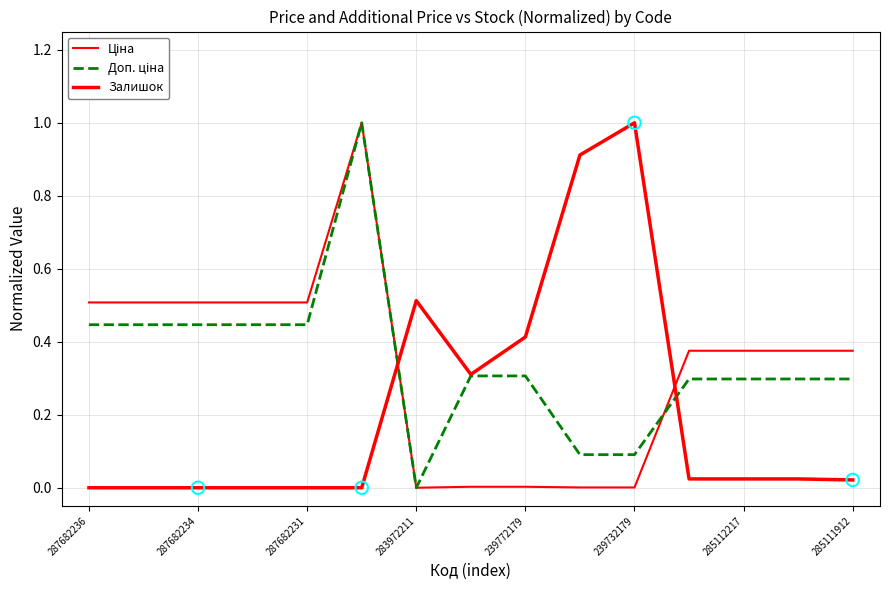

Does the chart have visible grid lines?

Yes